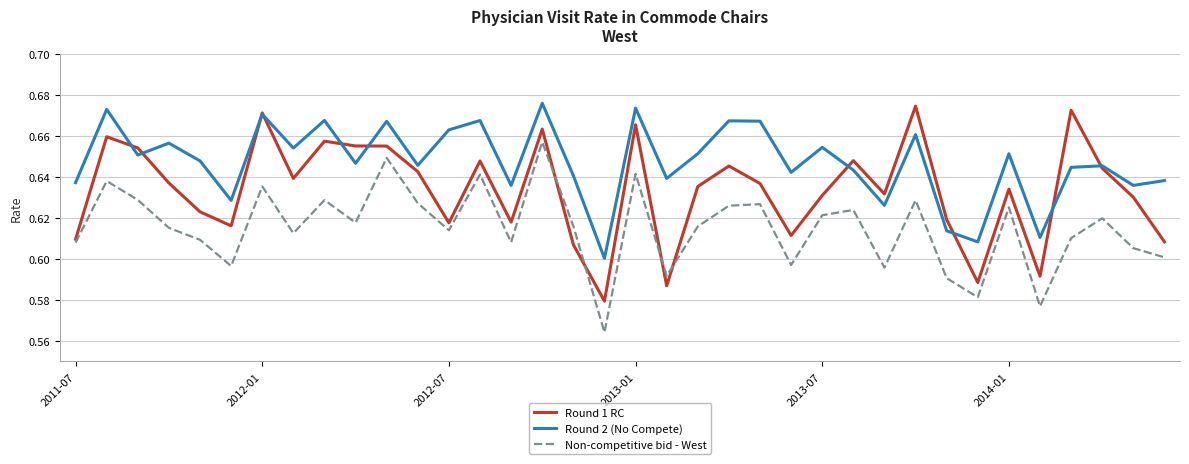

Which series has the largest total across all categories?

Round 2 (No Compete)